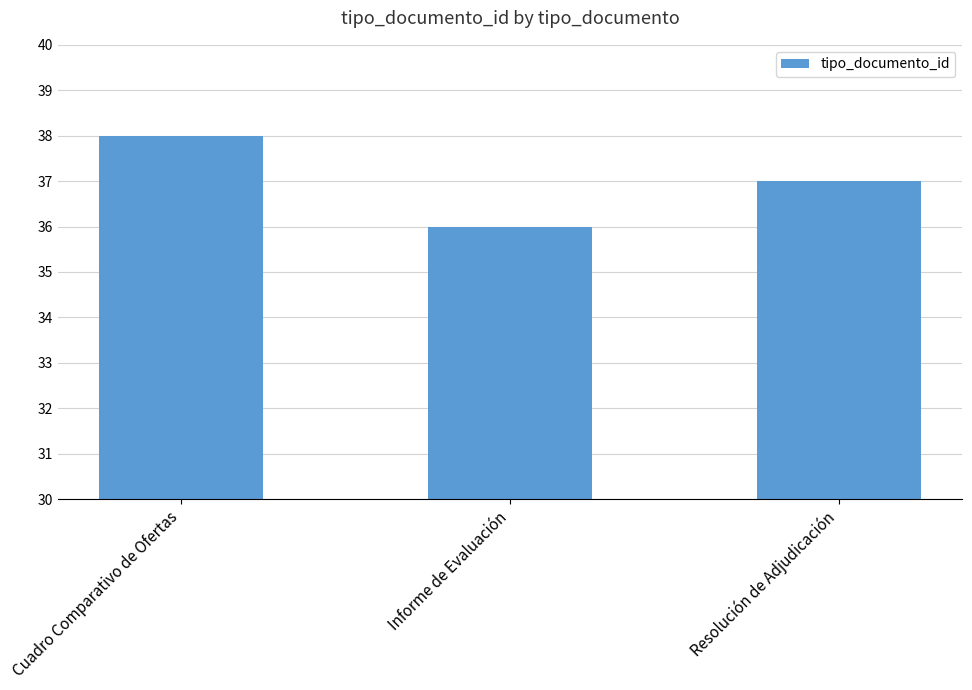

What is the change in value from Informe de Evaluación to Resolución de Adjudicación?

+1